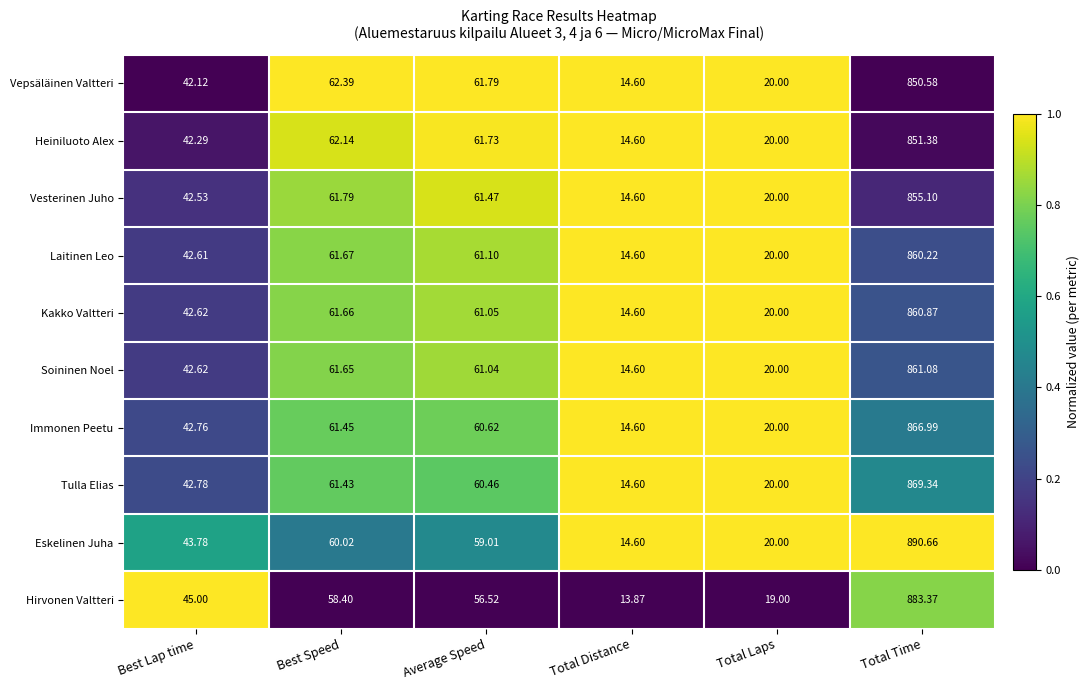

Count the number of data series in this chart.

10